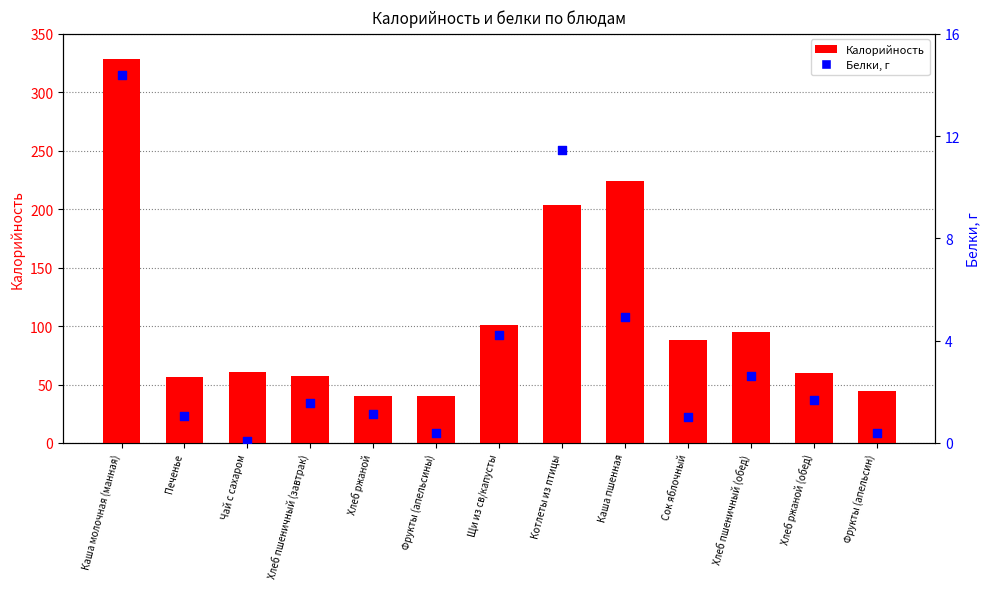

Which series has the widest spread of Y values?

Калорийность